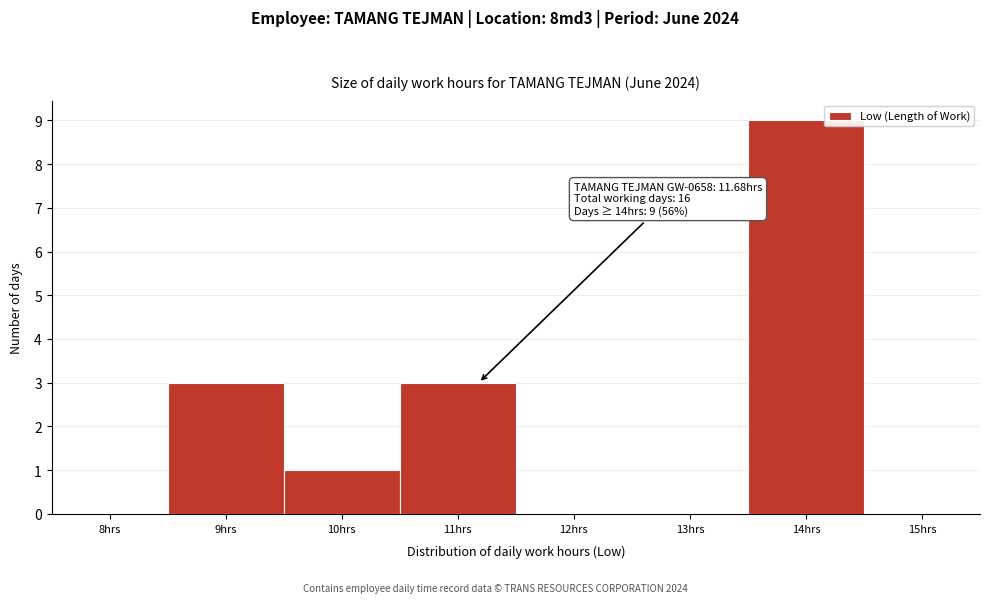

Reading left to right, list all the values displayed in this chart.

8hrs=0	9hrs=3	10hrs=1	11hrs=3	12hrs=0	13hrs=0	14hrs=9	15hrs=0